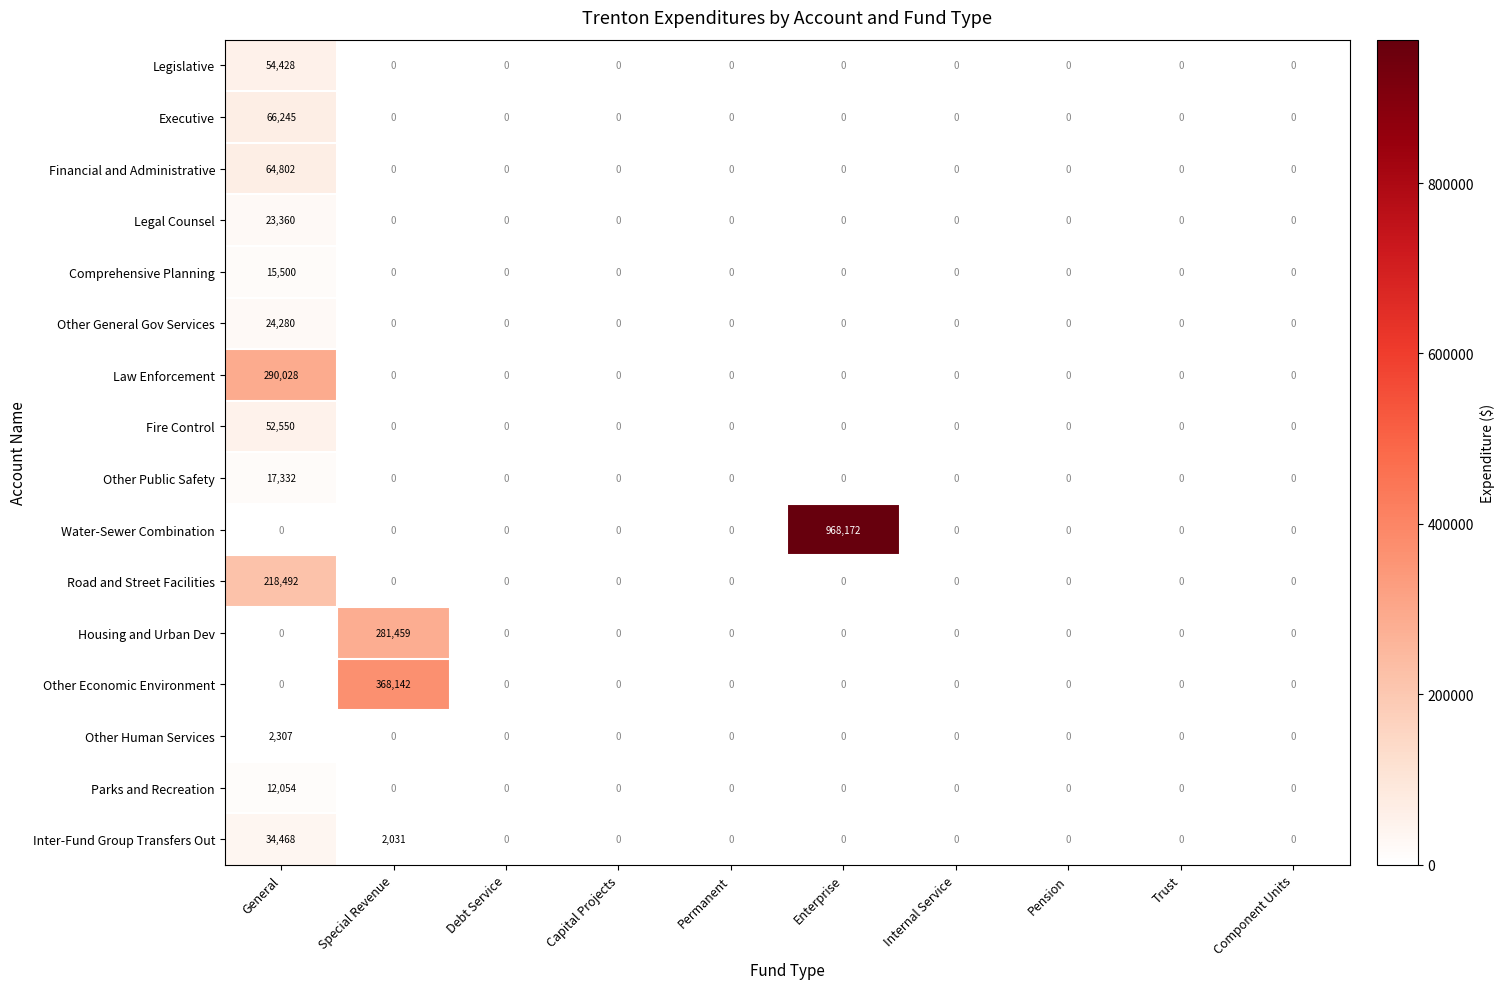

Which series has the largest total across all categories?

Water-Sewer Combination